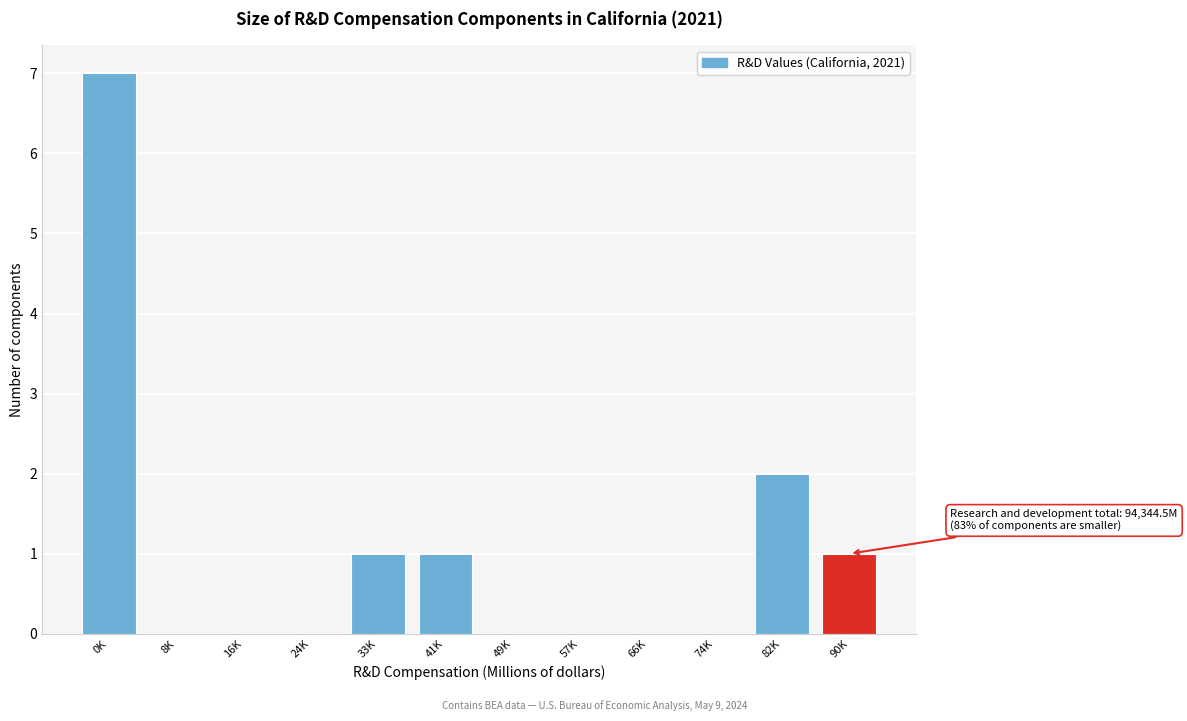

Reading left to right, extract all data points from this chart.

0K=7	8K=0	16K=0	24K=0	33K=1	41K=1	49K=0	57K=0	66K=0	74K=0	82K=2	90K=1